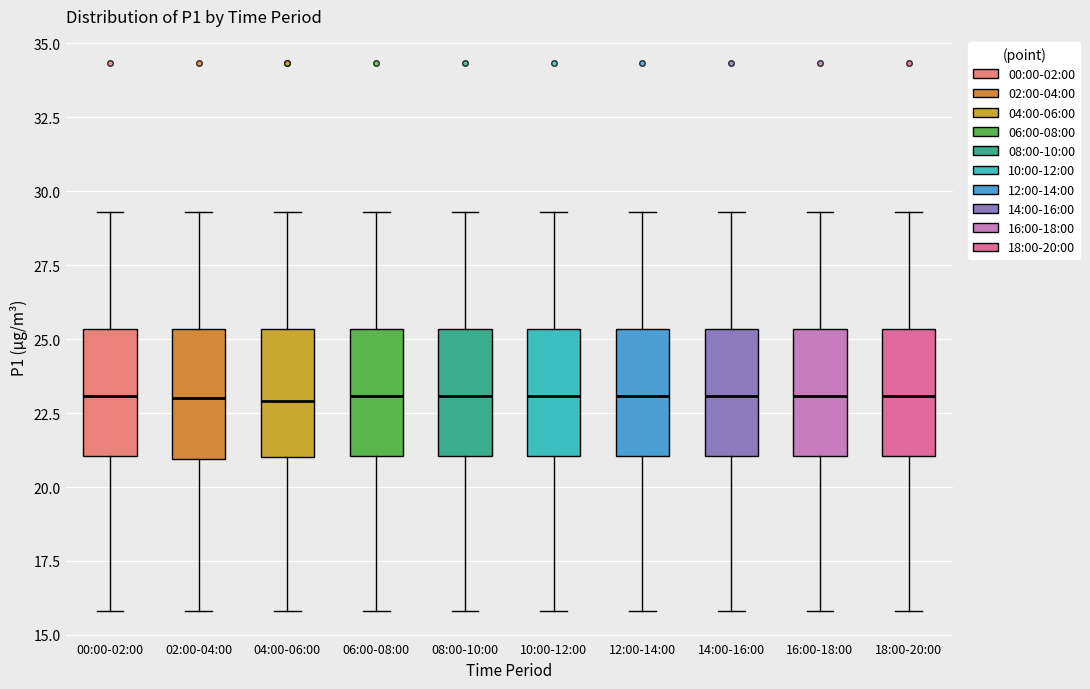

Reading left to right, read every box against the y-axis: the position of its median line, the range the box covers, and the ends of its whiskers. The values are not printed on the chart, so give them approximately, as read against the axis.

00:00-02:00: median 23.0, box 21.0 to 25.5, whiskers 16.0 to 29.5
02:00-04:00: median 23.0, box 21.0 to 25.5, whiskers 16.0 to 29.5
04:00-06:00: median 23.0, box 21.0 to 25.5, whiskers 16.0 to 29.5
06:00-08:00: median 23.0, box 21.0 to 25.5, whiskers 16.0 to 29.5
08:00-10:00: median 23.0, box 21.0 to 25.5, whiskers 16.0 to 29.5
10:00-12:00: median 23.0, box 21.0 to 25.5, whiskers 16.0 to 29.5
12:00-14:00: median 23.0, box 21.0 to 25.5, whiskers 16.0 to 29.5
14:00-16:00: median 23.0, box 21.0 to 25.5, whiskers 16.0 to 29.5
16:00-18:00: median 23.0, box 21.0 to 25.5, whiskers 16.0 to 29.5
18:00-20:00: median 23.0, box 21.0 to 25.5, whiskers 16.0 to 29.5